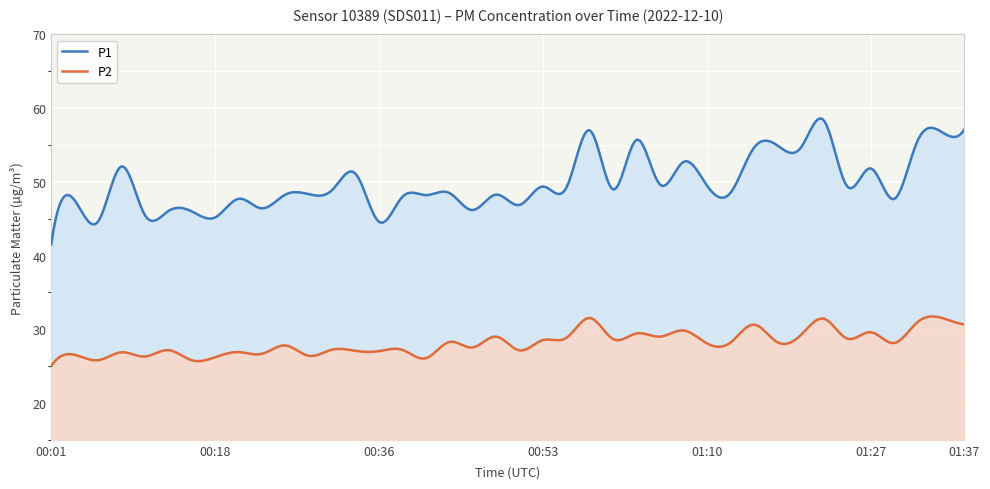

What is the sum of all P1 values?

19929.1